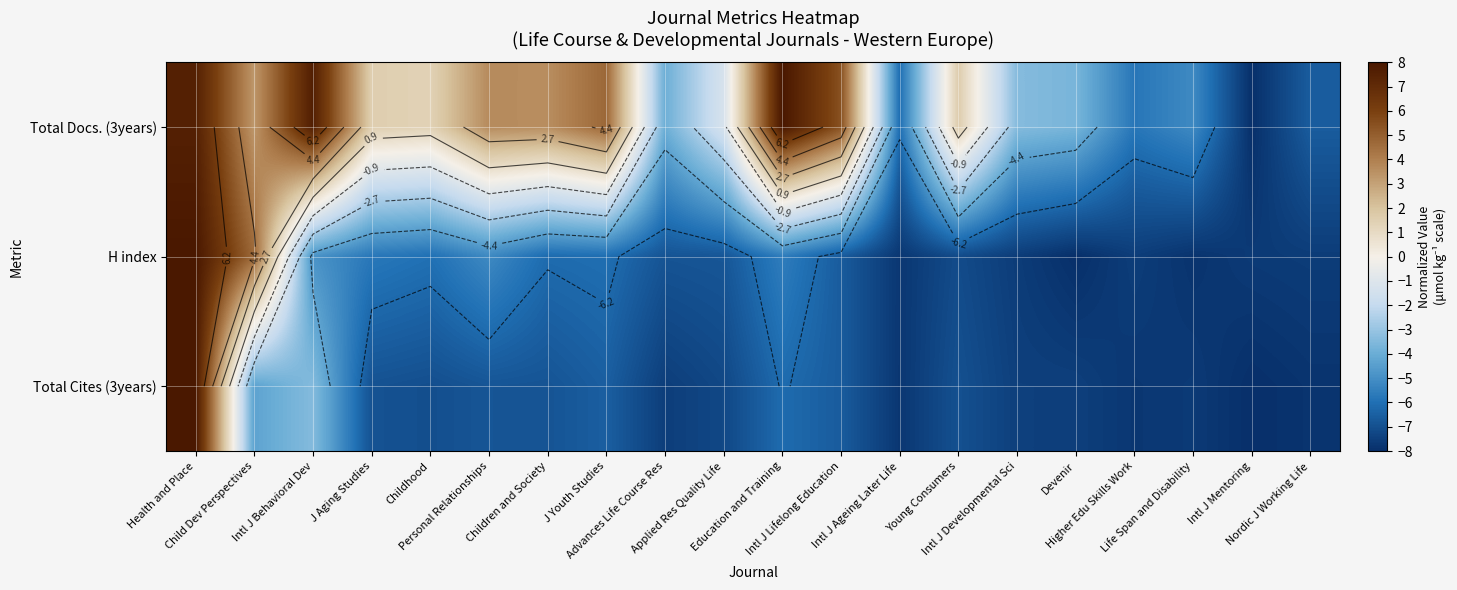

What is the approximate value of Total Cites (3years) at Intl J Mentoring?

-8.0